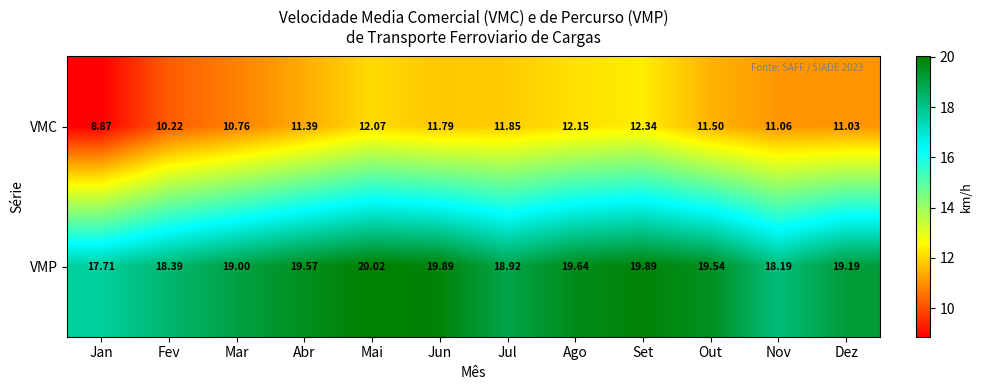

How many distinct data groups are displayed?

2